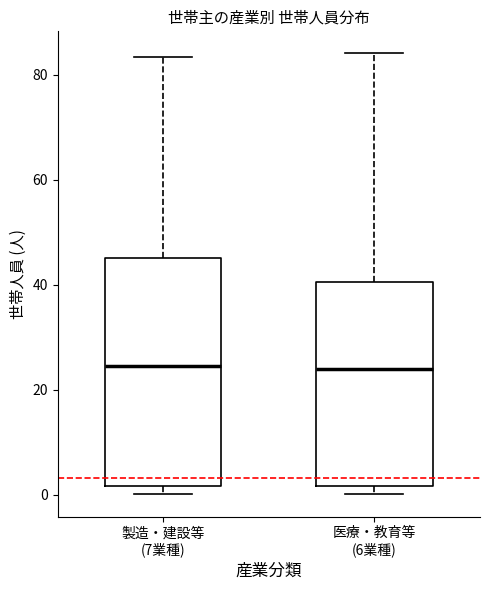

Reading left to right, read every box against the y-axis: the position of its median line, the range the box covers, and the ends of its whiskers. The values are not printed on the chart, so give them approximately, as read against the axis.

製造・建設等 (7業種): median 24, box 2 to 46, whiskers 0 to 84
医療・教育等 (6業種): median 24, box 2 to 40, whiskers 0 to 84